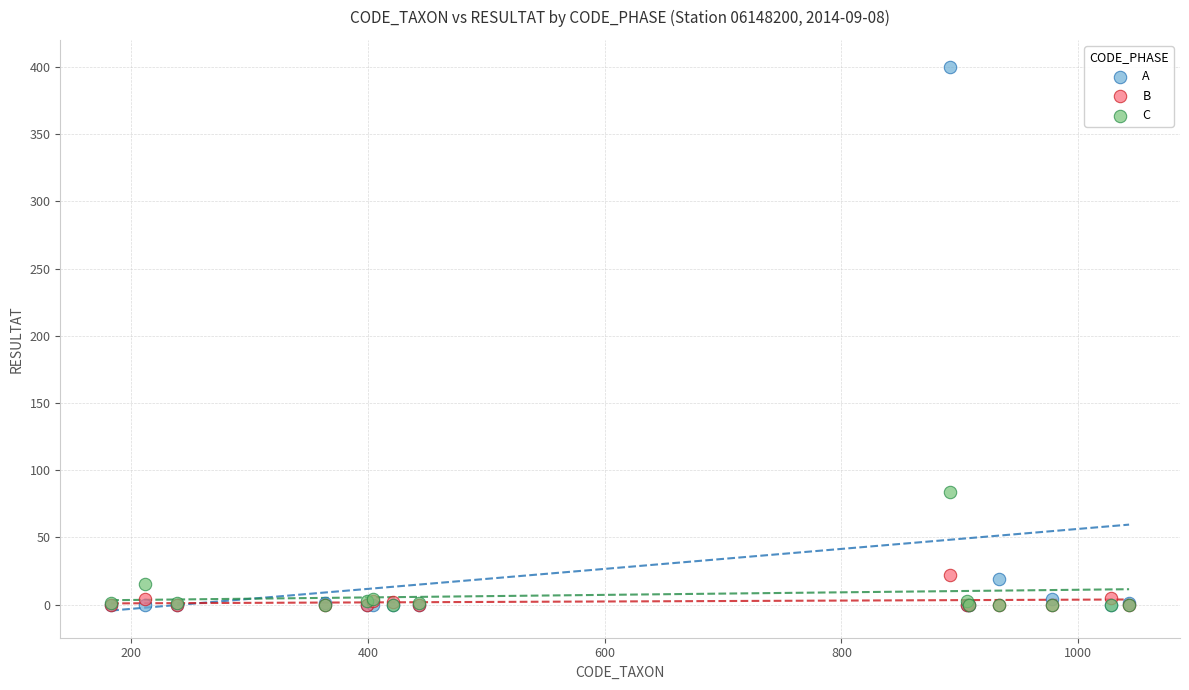

Which series contains the highest Y value?

A